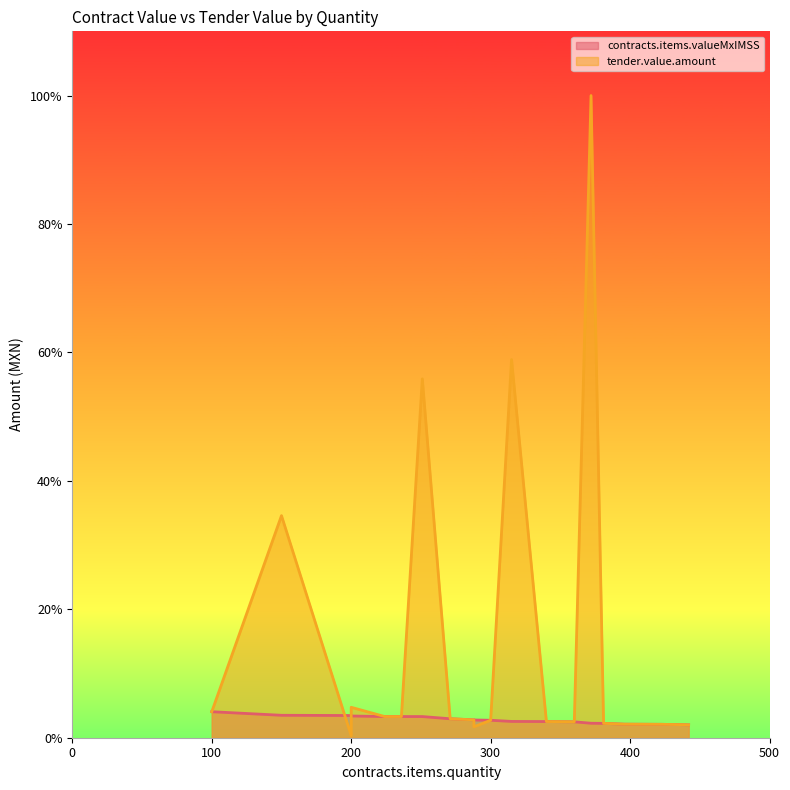

What is the difference between the highest and lowest values at 200?

3.1